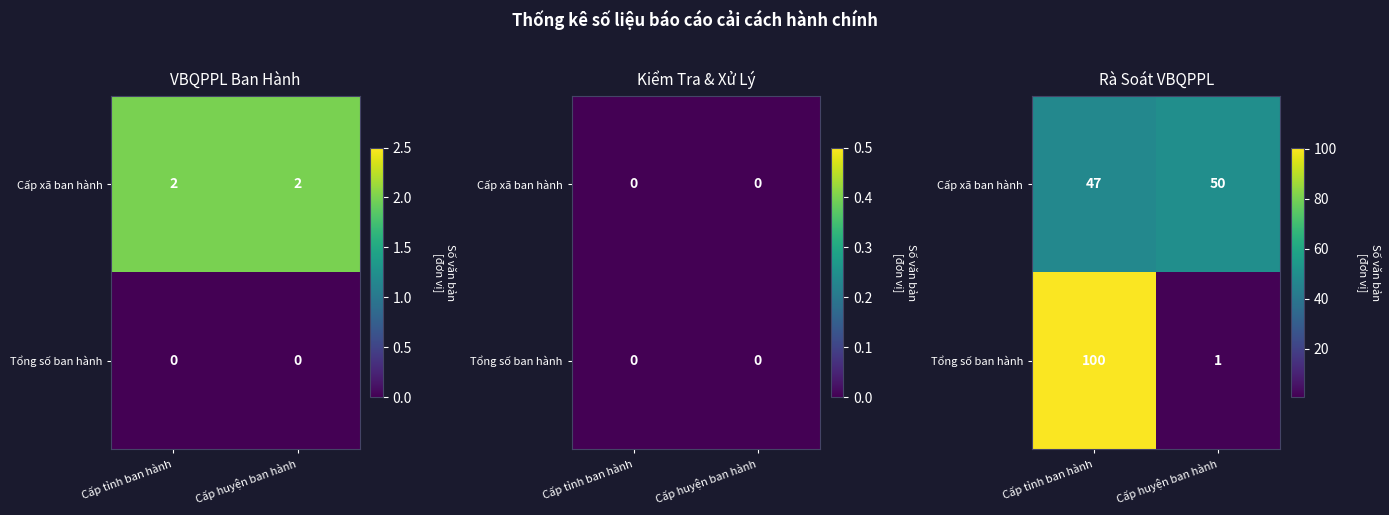

Rank the categories by Cấp xã ban hành value from lowest to highest.

Cấp tỉnh ban hành, Cấp huyện ban hành